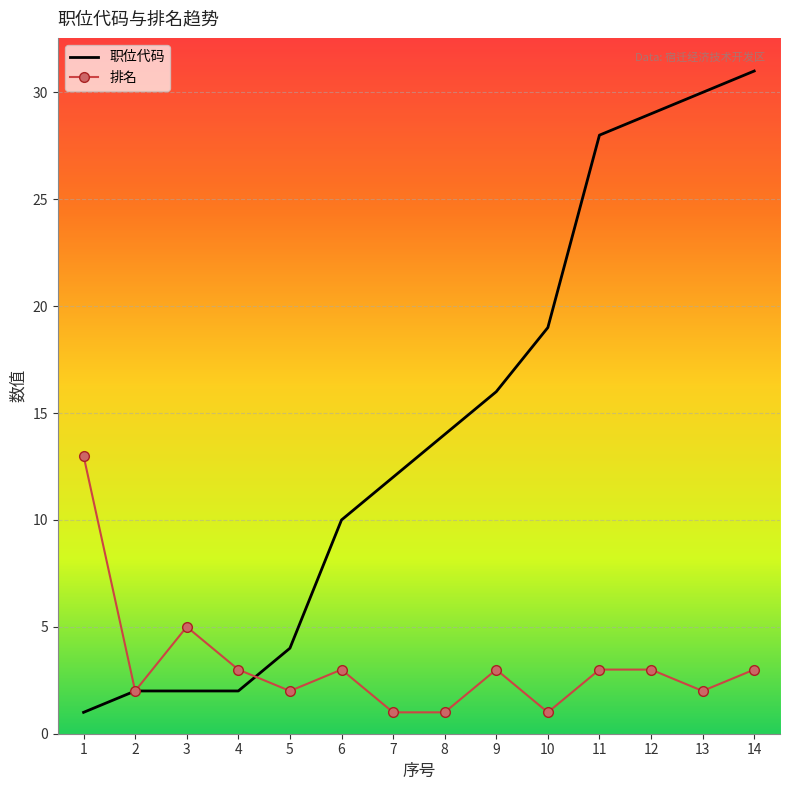

Which series has the widest spread of values?

职位代码